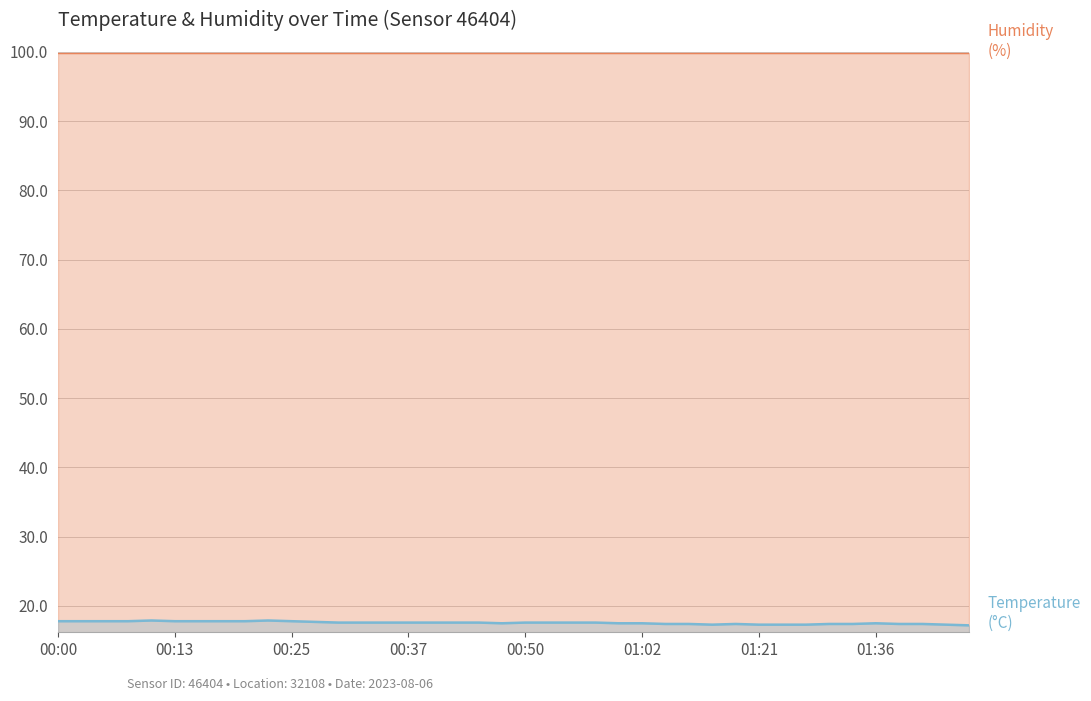

What is the greatest value displayed?

99.9